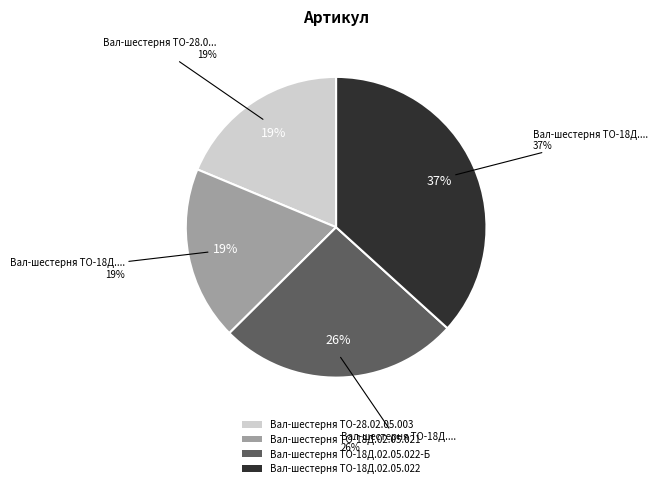

What percentage is NOT represented by Вал-шестерня ТО-18Д.02.05.022?

63.3%